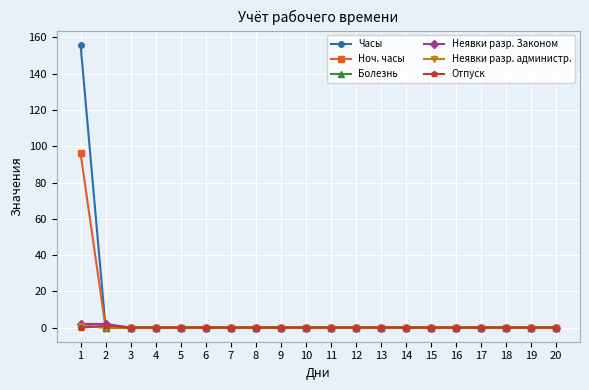

How many lines are shown in the chart?

6